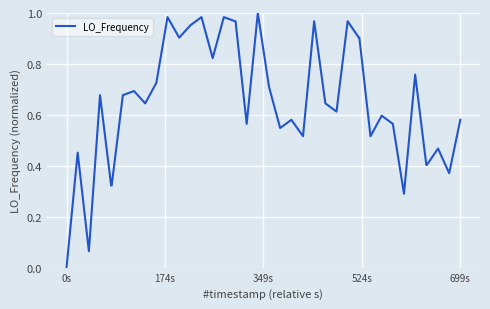

How many points are lower than both their immediate neighbors (excluding endpoints)?

11